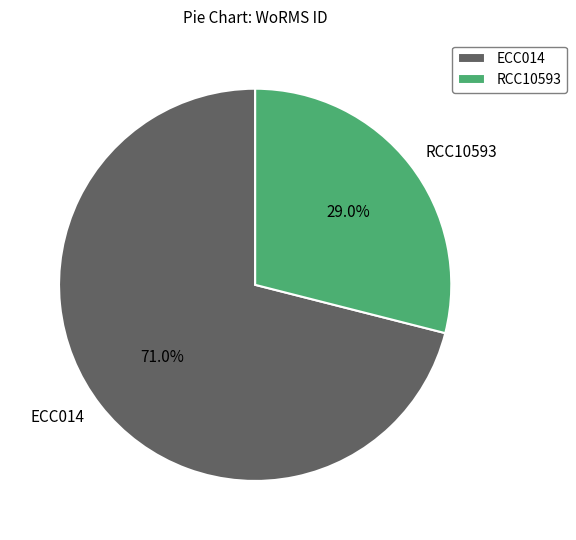

To the nearest percent, what is the difference between the largest and smallest slice percentages?

42%